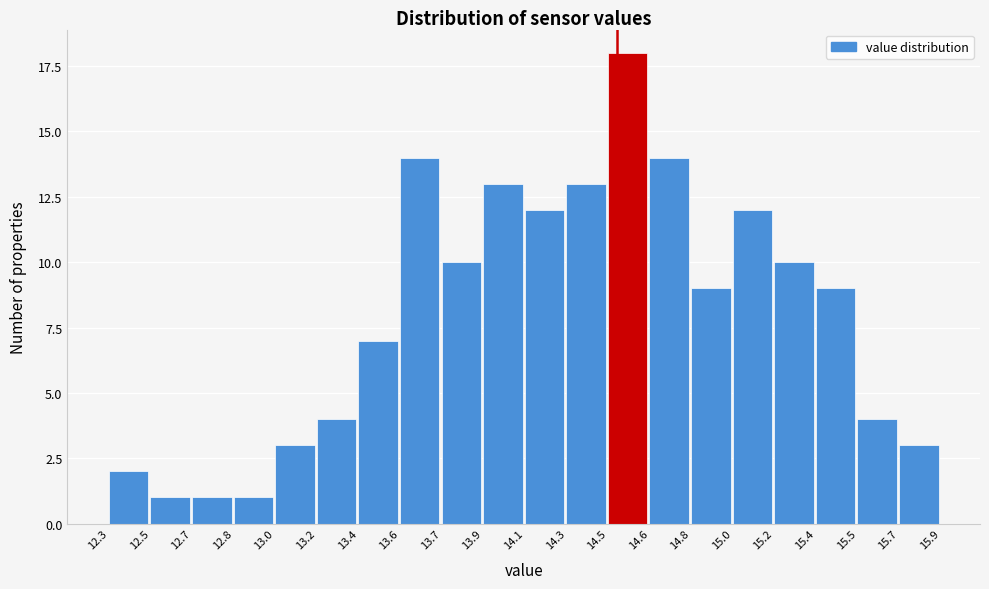

Reading right to left, transcribe all the data shown in this chart.

3	4	9	10	12	9	14	18	13	12	13	10	14	7	4	3	1	1	1	2